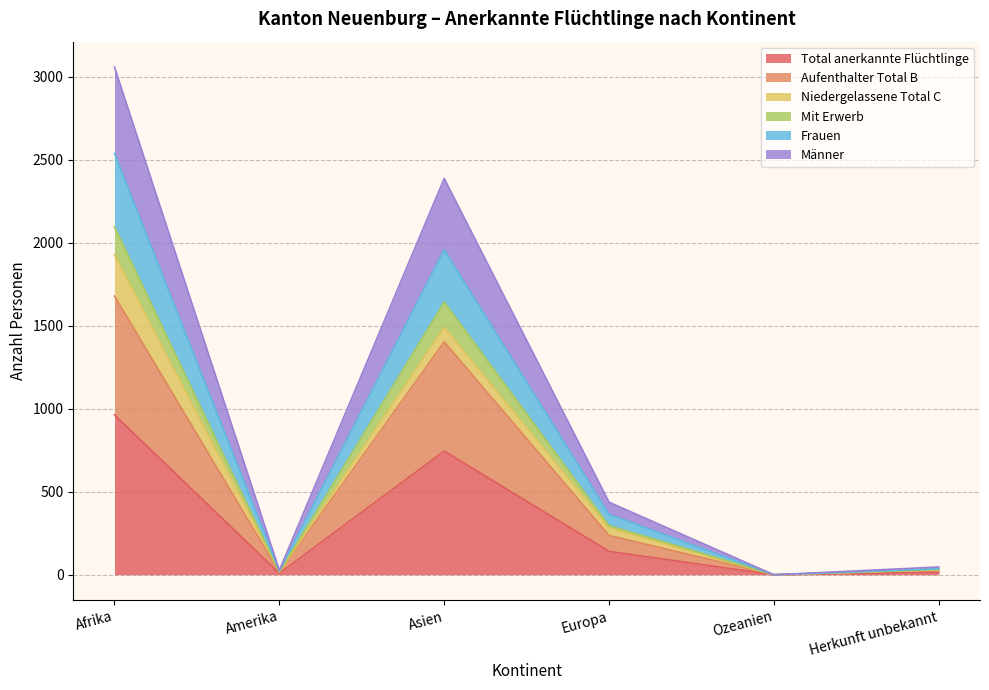

Where is Total anerkannte Flüchtlinge nearest to the value 481?

Asien